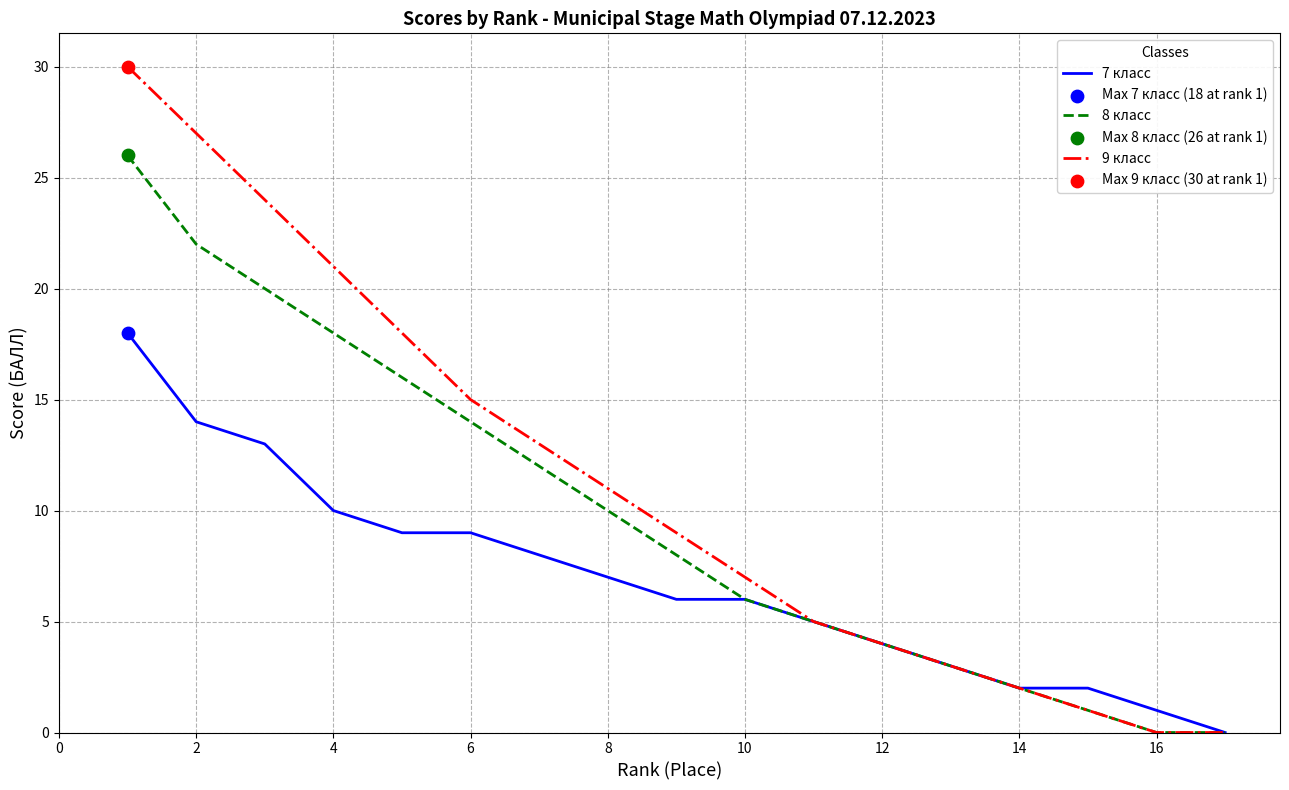

What is the maximum value shown in the chart?

30